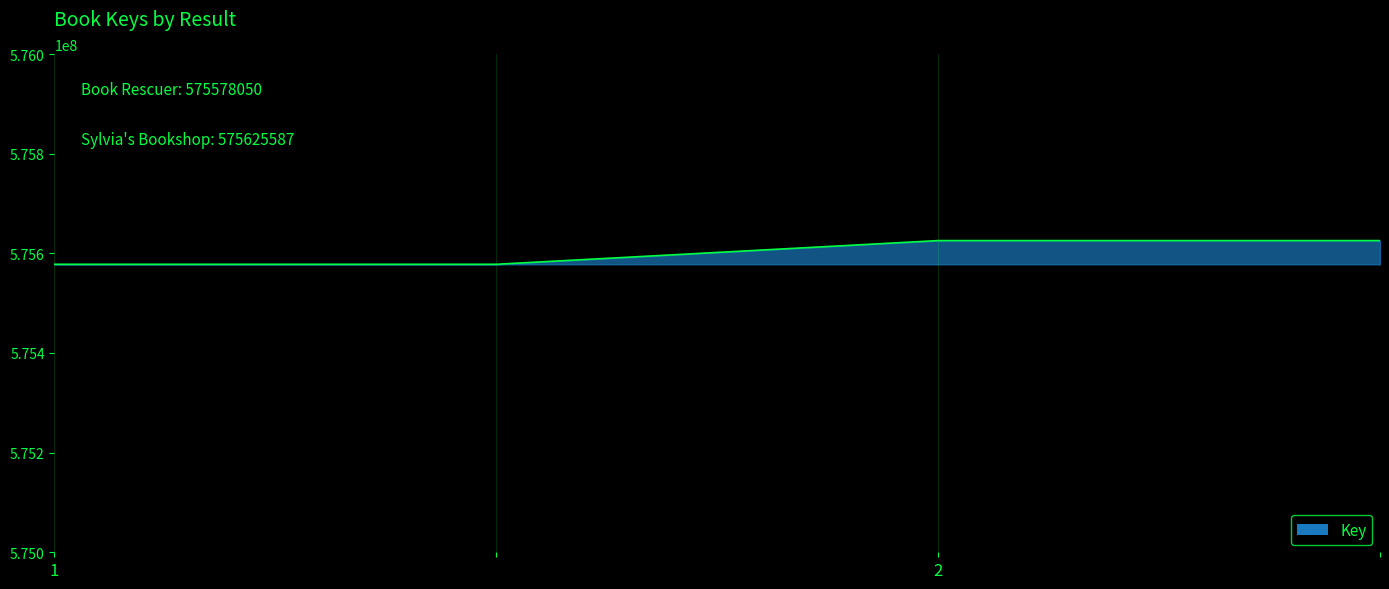

What is the maximum value shown in the chart?

575625587